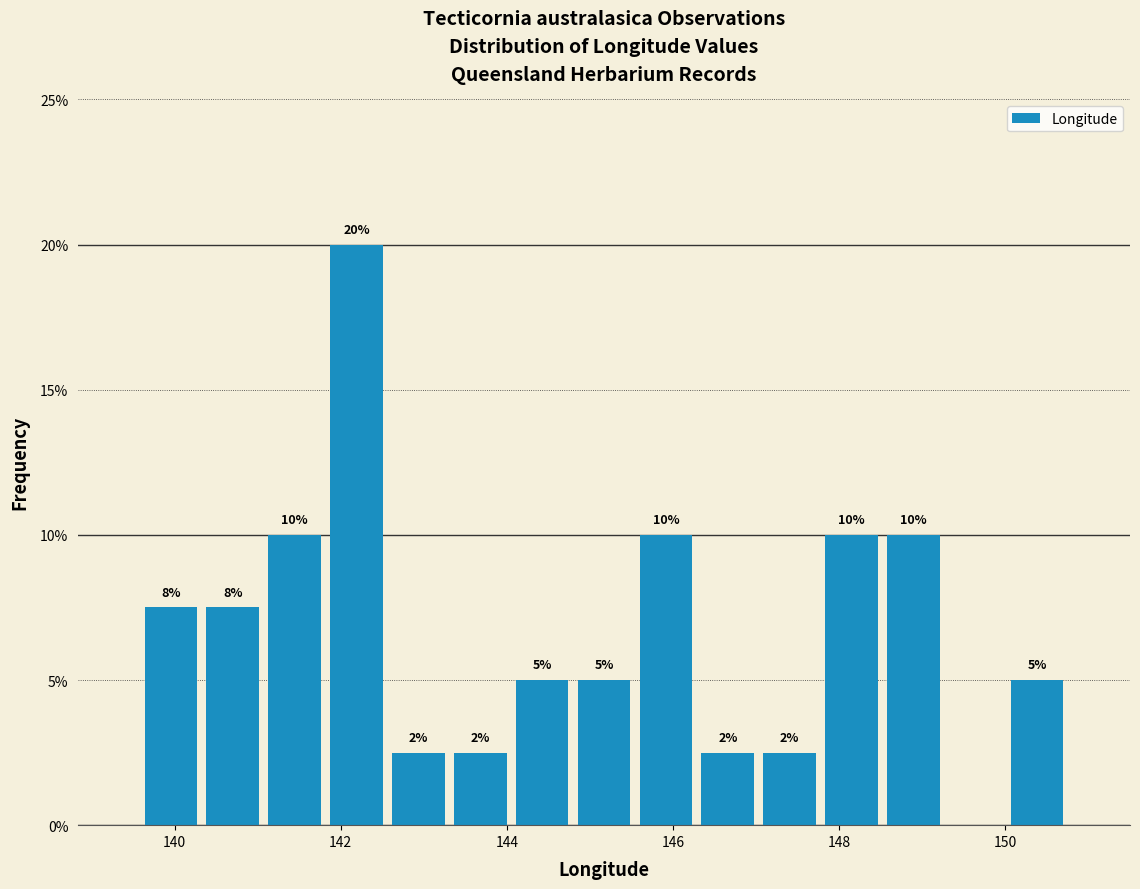

Around what value on the x-axis is the tallest bar? Give the approximate position of its centre, as read against the axis.

142.2